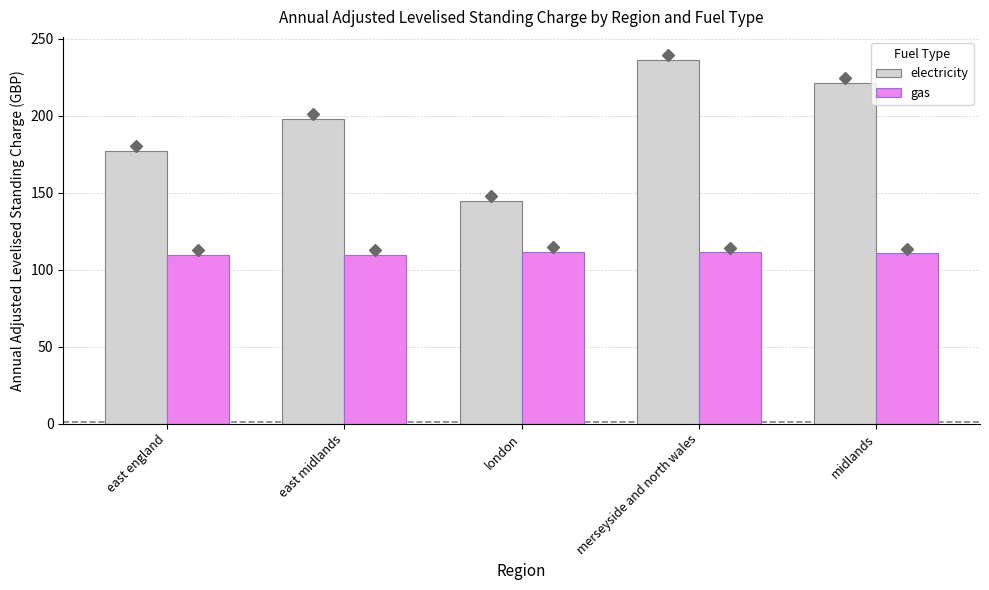

Are the bars grouped side by side (vs. stacked)?

Yes